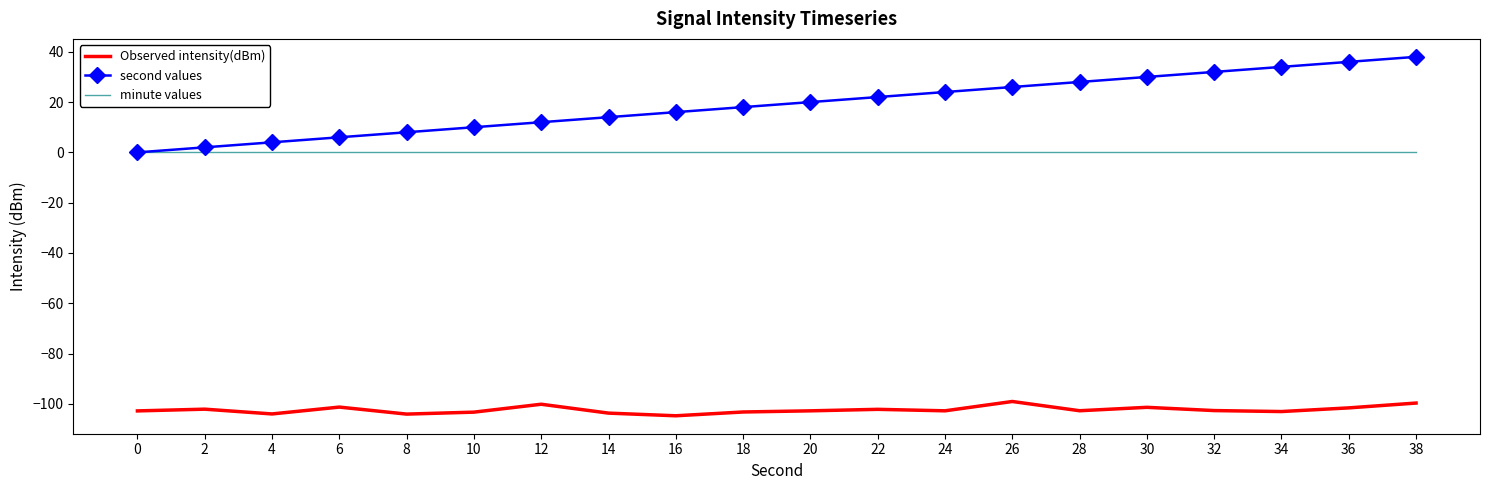

List the series in order of their peak value, highest first.

second values, minute values, Observed intensity(dBm)